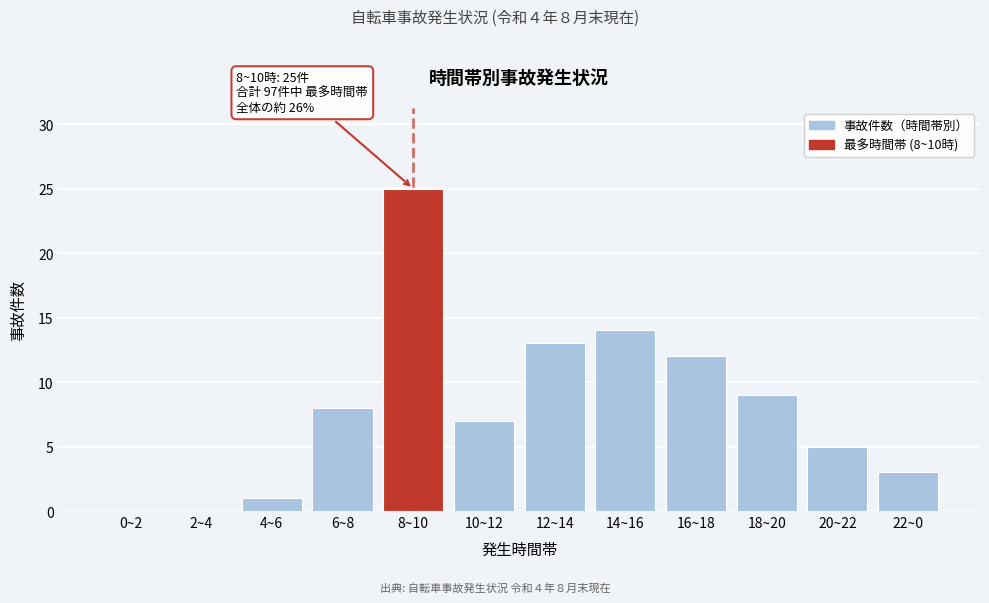

Reading left to right, transcribe all the data shown in this chart.

0~2=0	2~4=0	4~6=1	6~8=8	8~10=25	10~12=7	12~14=13	14~16=14	16~18=12	18~20=9	20~22=5	22~0=3